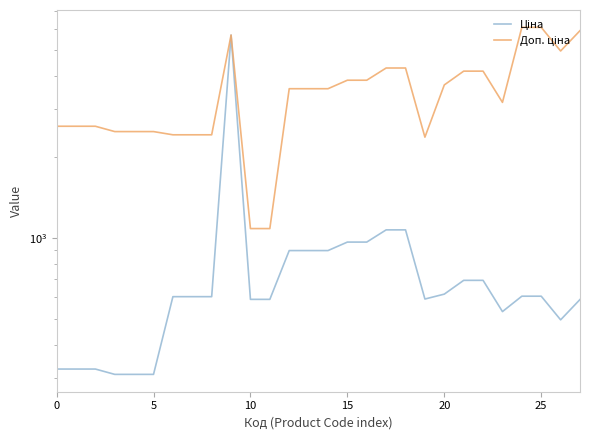

What is the label of the 15th point from the right?

13